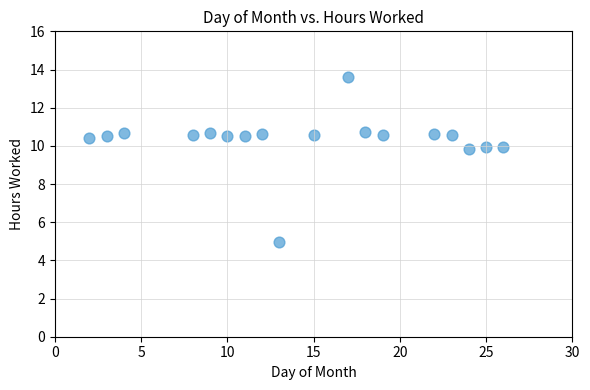

What is the range of Y values (max minus min)?

8.7